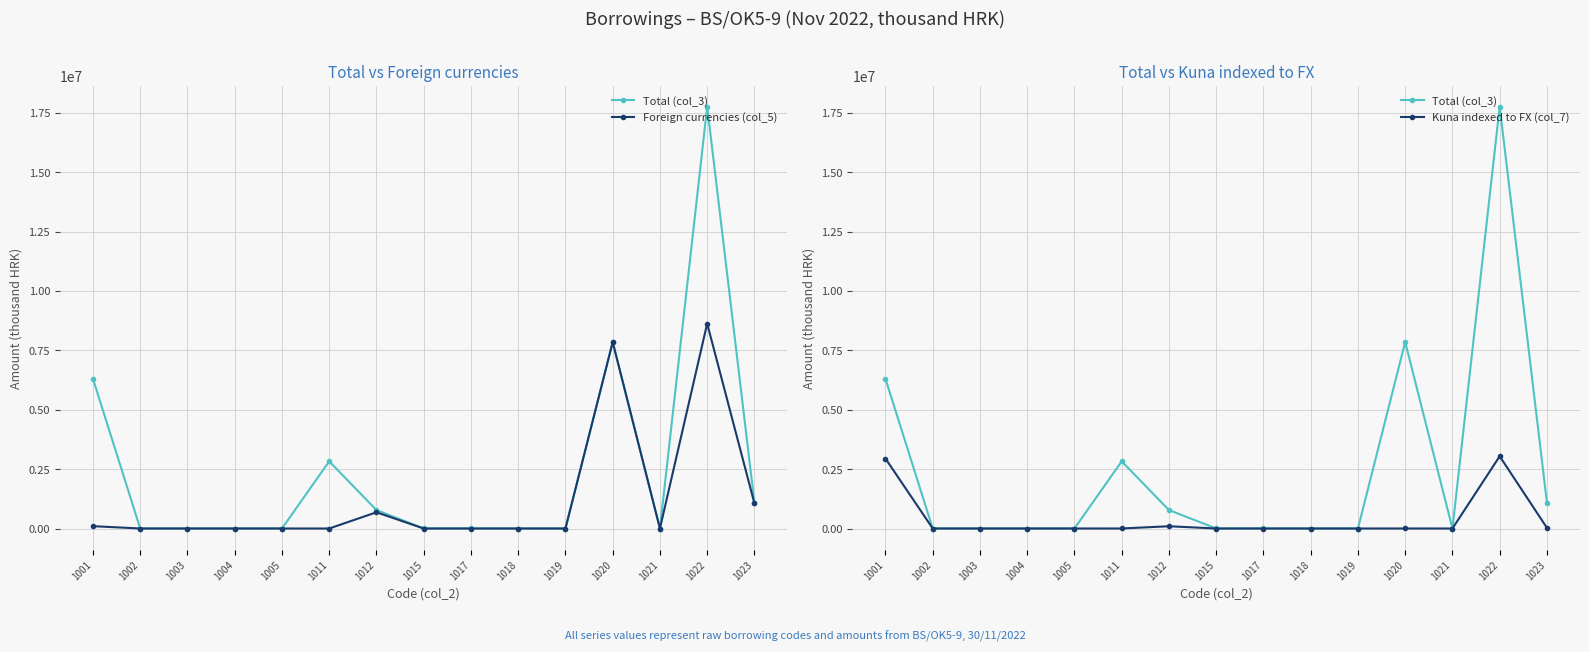

True or false: Kuna indexed to FX (col_7) has a value of 772 at 1020.

True